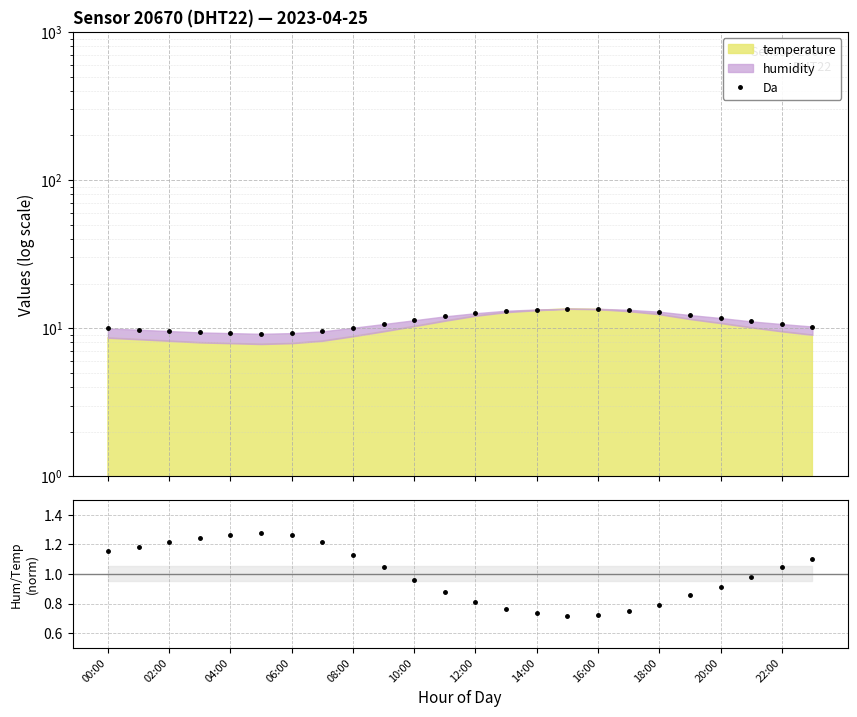

At which label is Da closest to 11?

21